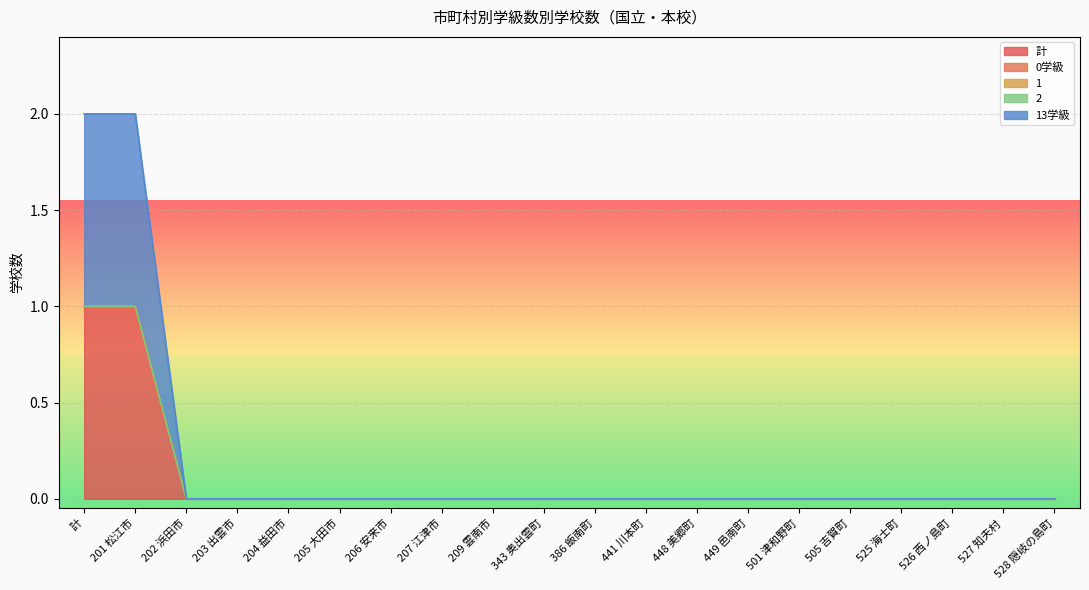

At how many categories does at least one series exceed 0?

2